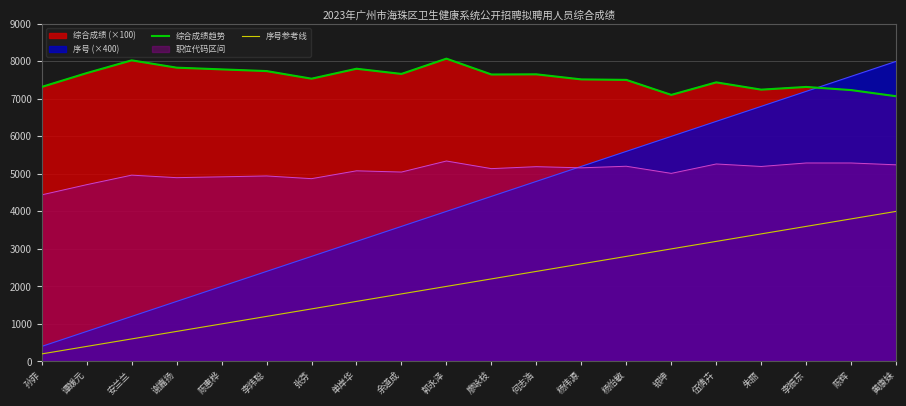

How many lines are shown in the chart?

2